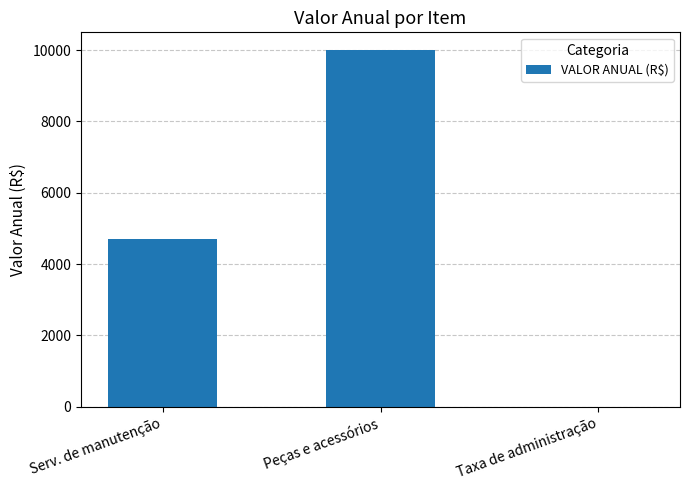

Does the chart contain stacked bars?

No